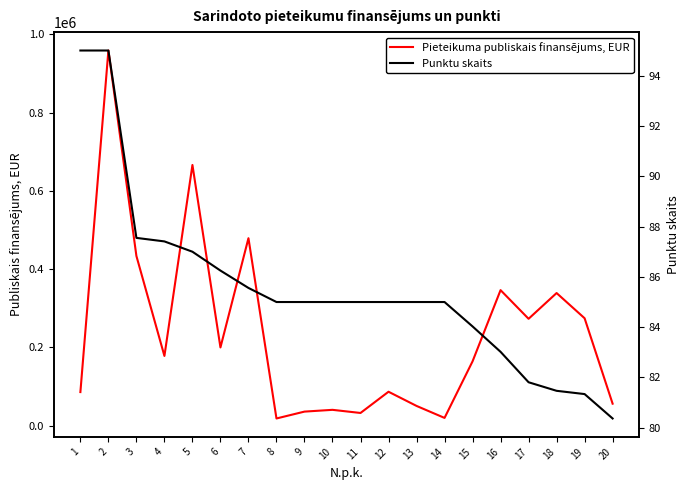

How many data points in Pieteikuma publiskais finansējums, EUR are above 177892?

9